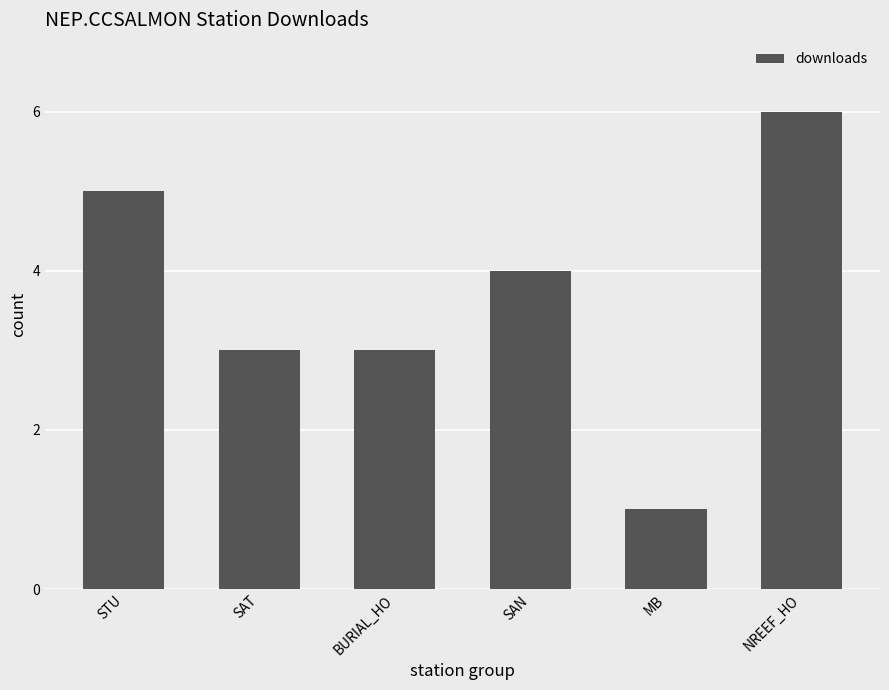

Are the bars grouped side by side (vs. stacked)?

No